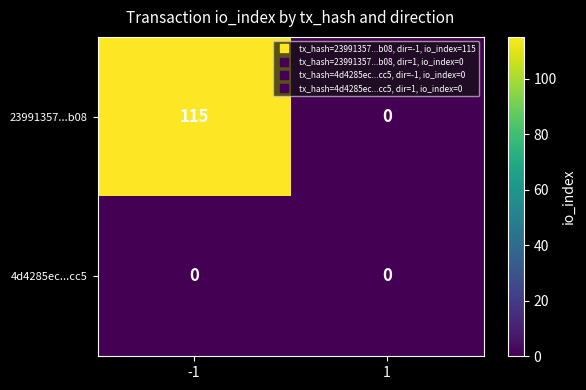

Which series changed the most between -1 and 1?

23991357...b08